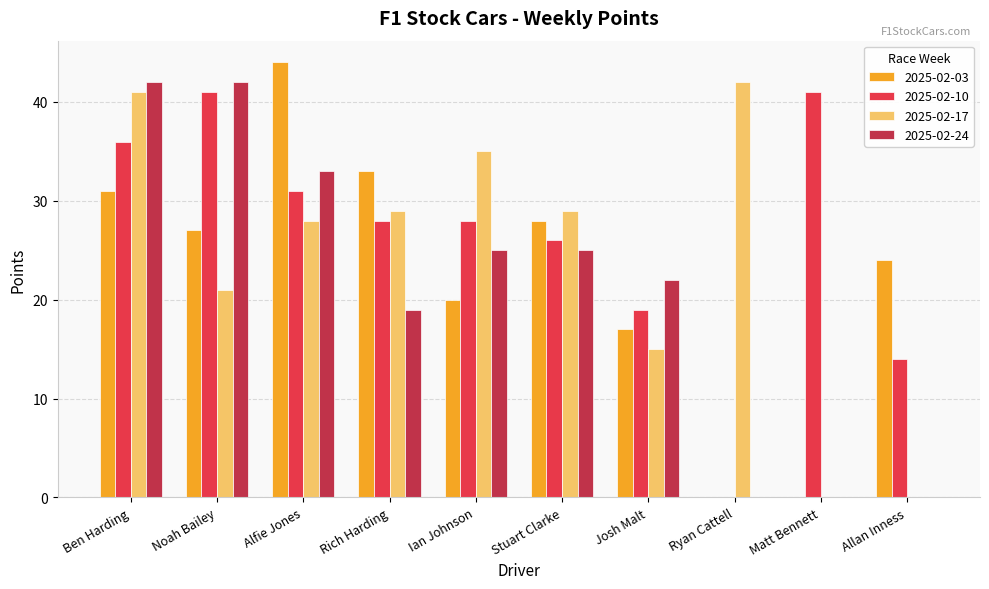

Reading left to right, list all the values displayed in this chart.

2025-02-03: Ben Harding=31	Noah Bailey=27	Alfie Jones=44	Rich Harding=33	Ian Johnson=20	Stuart Clarke=28	Josh Malt=17	Ryan Cattell=0	Matt Bennett=0	Allan Inness=24
2025-02-10: Ben Harding=36	Noah Bailey=41	Alfie Jones=31	Rich Harding=28	Ian Johnson=28	Stuart Clarke=26	Josh Malt=19	Ryan Cattell=0	Matt Bennett=41	Allan Inness=14
2025-02-17: Ben Harding=41	Noah Bailey=21	Alfie Jones=28	Rich Harding=29	Ian Johnson=35	Stuart Clarke=29	Josh Malt=15	Ryan Cattell=42	Matt Bennett=0	Allan Inness=0
2025-02-24: Ben Harding=42	Noah Bailey=42	Alfie Jones=33	Rich Harding=19	Ian Johnson=25	Stuart Clarke=25	Josh Malt=22	Ryan Cattell=0	Matt Bennett=0	Allan Inness=0